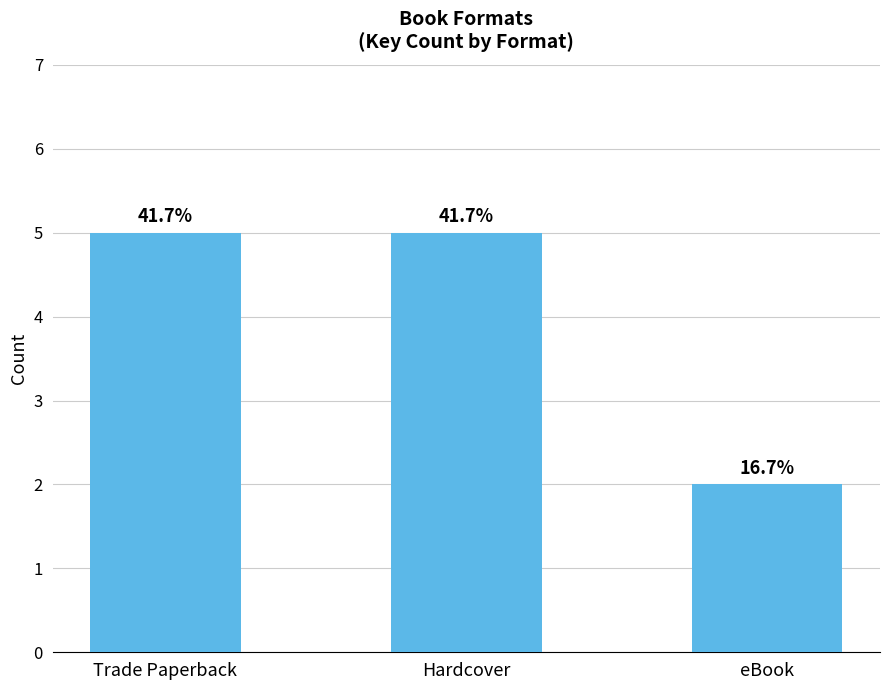

How many bars are there in total?

3